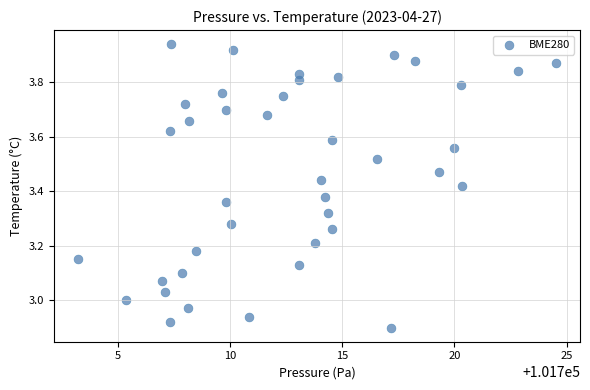

What is the range of Y values (max minus min)?

1.0